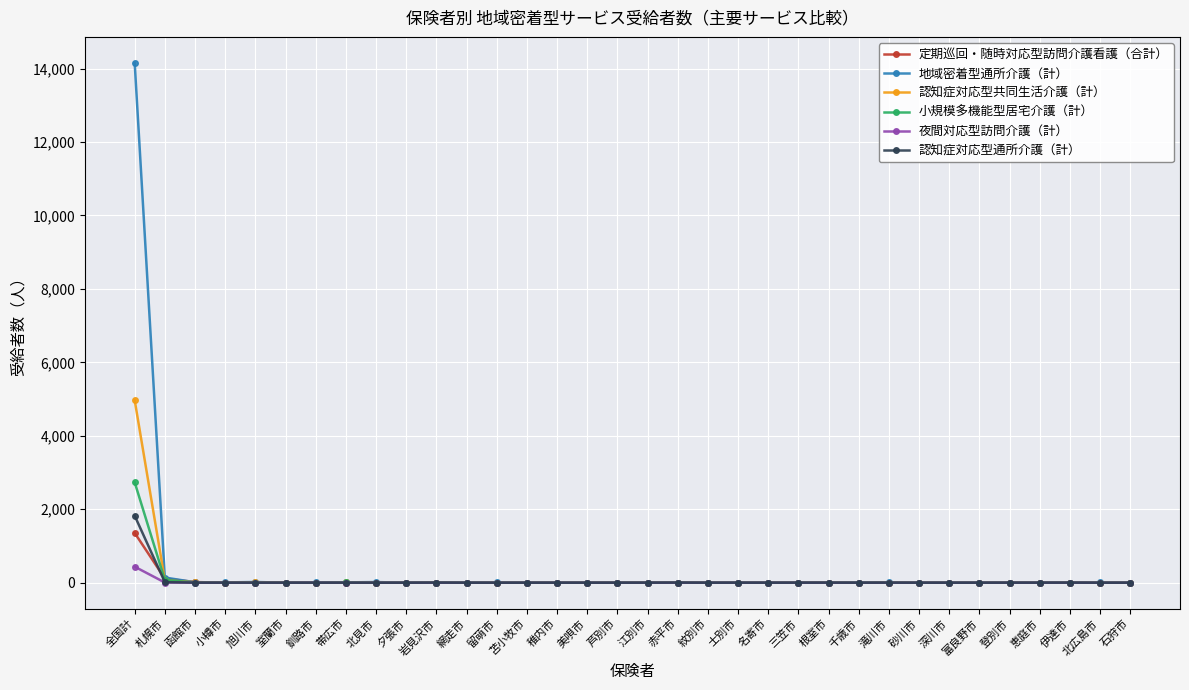

What are all the series names shown in the legend?

定期巡回・随時対応型訪問介護看護（合計）, 地域密着型通所介護（計）, 認知症対応型共同生活介護（計）, 小規模多機能型居宅介護（計）, 夜間対応型訪問介護（計）, 認知症対応型通所介護（計）